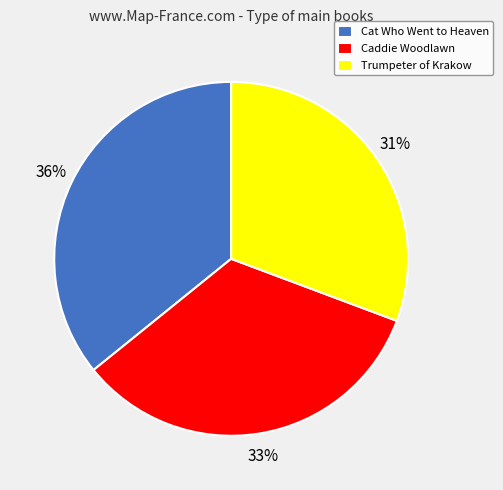

What is the smallest slice in the pie chart?

Trumpeter of Krakow